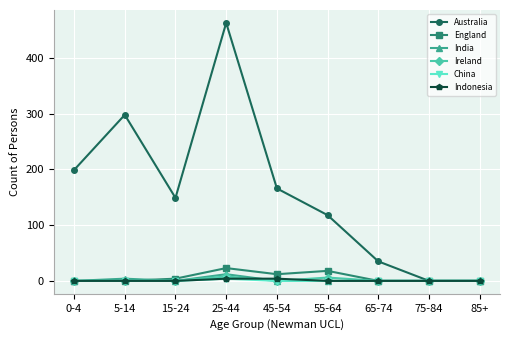

What is the label of the 7th point from the left?

65-74